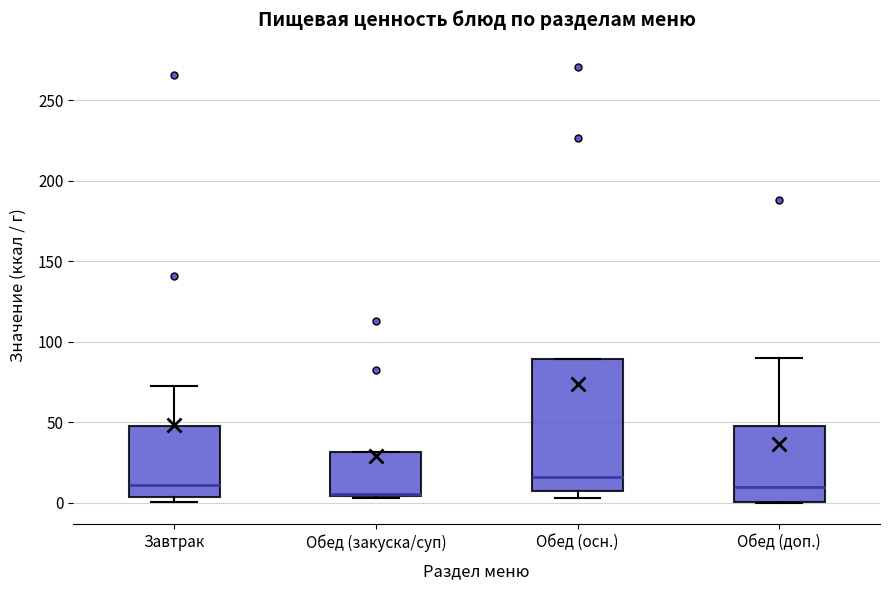

Reading left to right, transcribe this box plot: for each box, give where its median line is, the range the box spans, and where its two whiskers end, as read against the y-axis. The values are not printed on the chart, so give them approximately, as read against the axis.

Завтрак: median 10, box 5 to 50, whiskers 0 to 70
Обед (закуска/суп): median 5, box 5 to 30, whiskers 5 (just below the box's lower edge) to 30
Обед (осн.): median 15, box 10 to 90, whiskers 5 to 90
Обед (доп.): median 10, box 0 to 50, whiskers 0 to 90